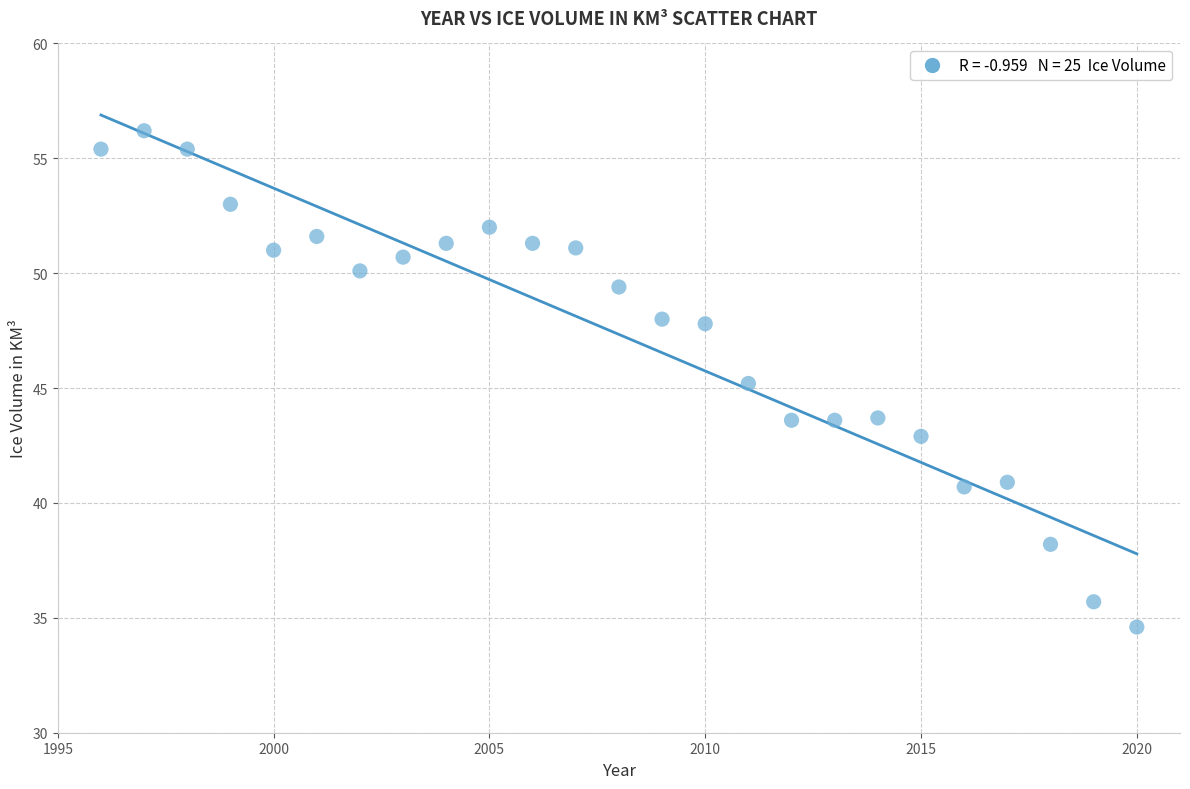

What is the range of X values (max minus min)?

24.0